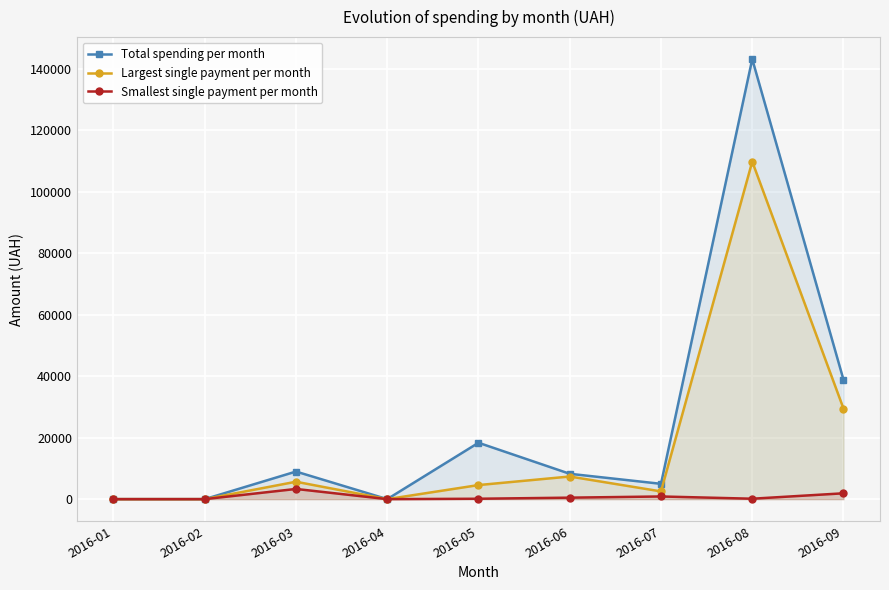

True or false: Largest single payment per month and Total spending per month cross at least once.

False